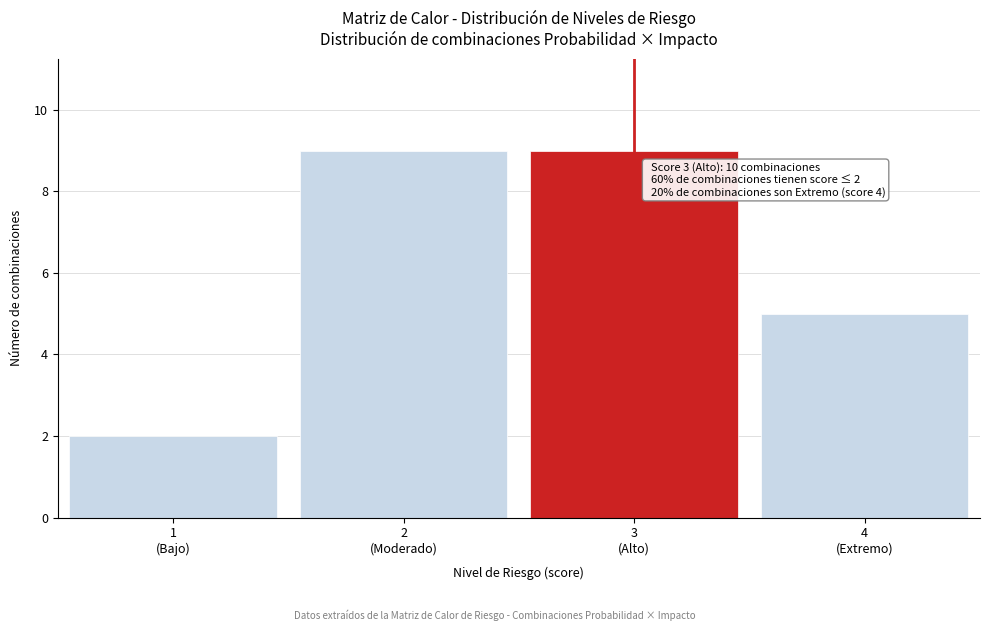

Reading left to right, what are all the values shown in this chart?

2	9	9	5